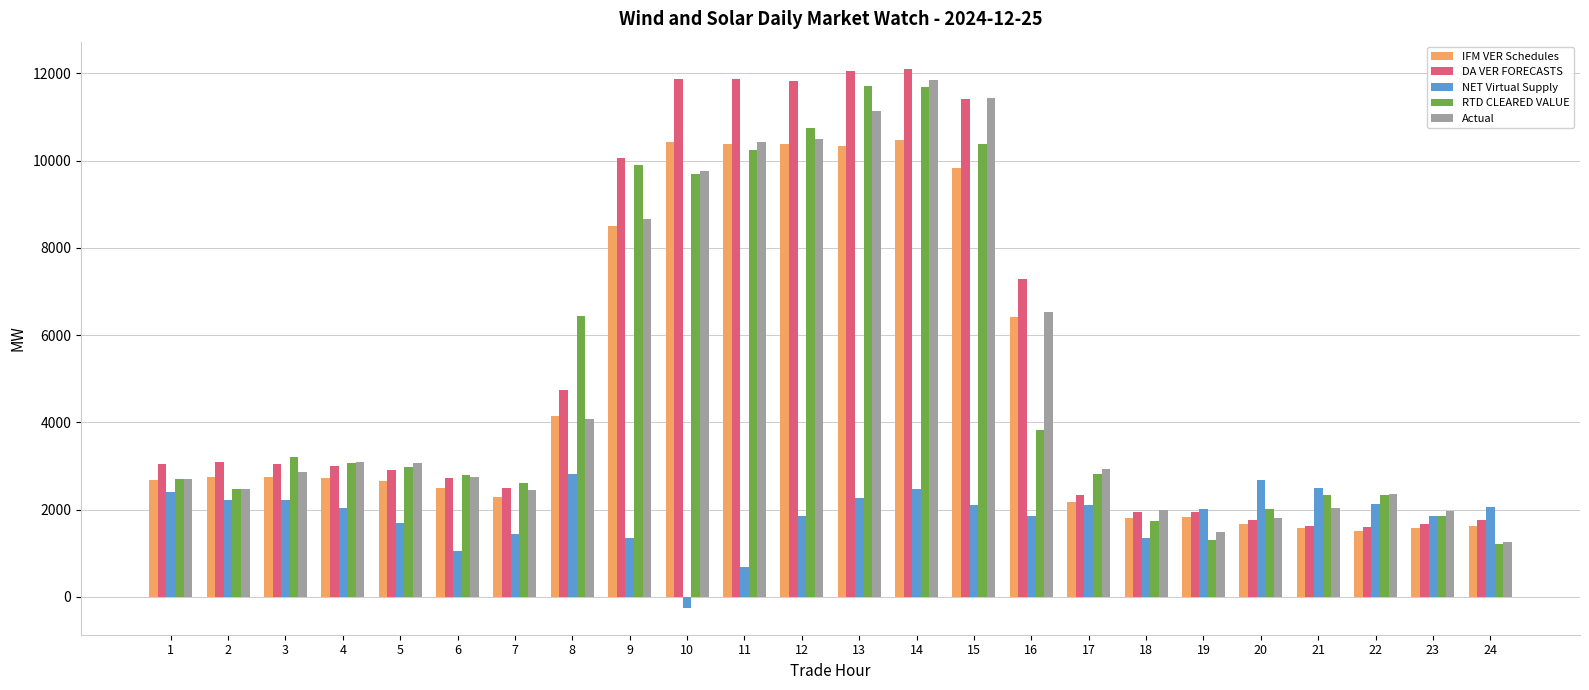

What is the difference between the maximum and minimum values in the Actual series?

10583.8